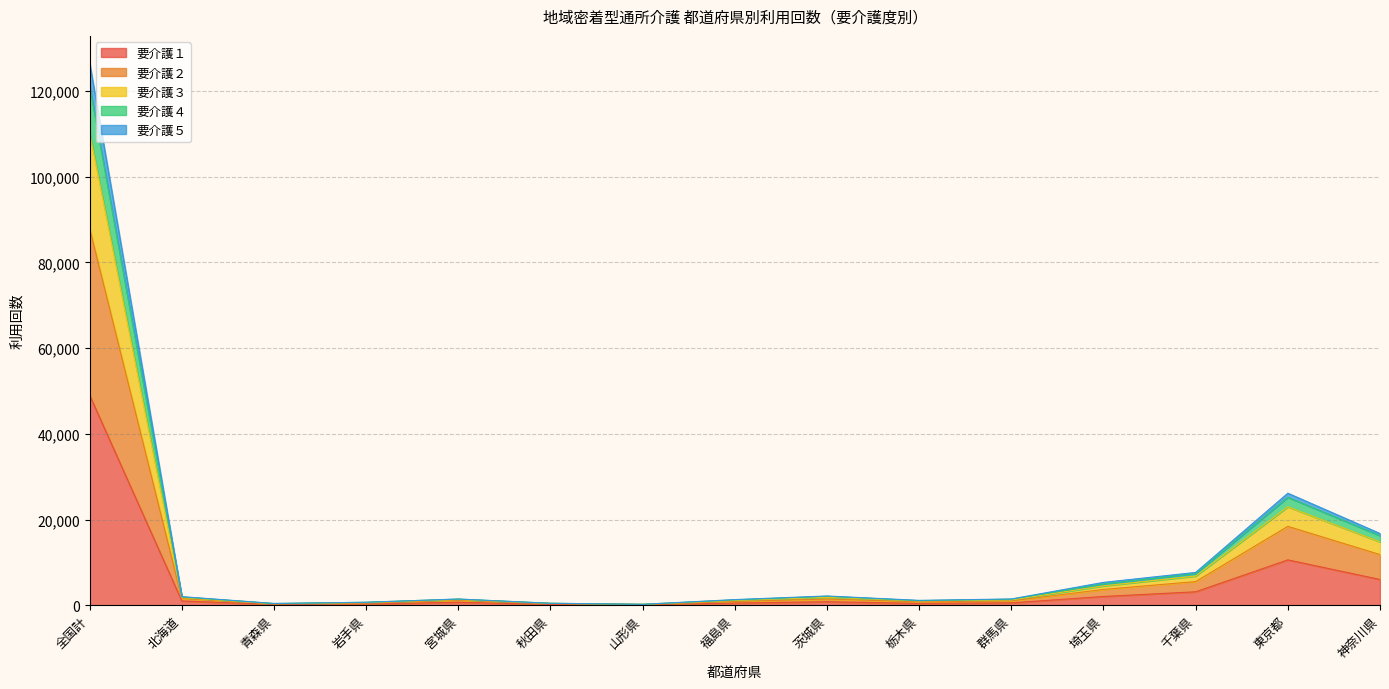

Read the 要介護１ value at 全国計.

49006